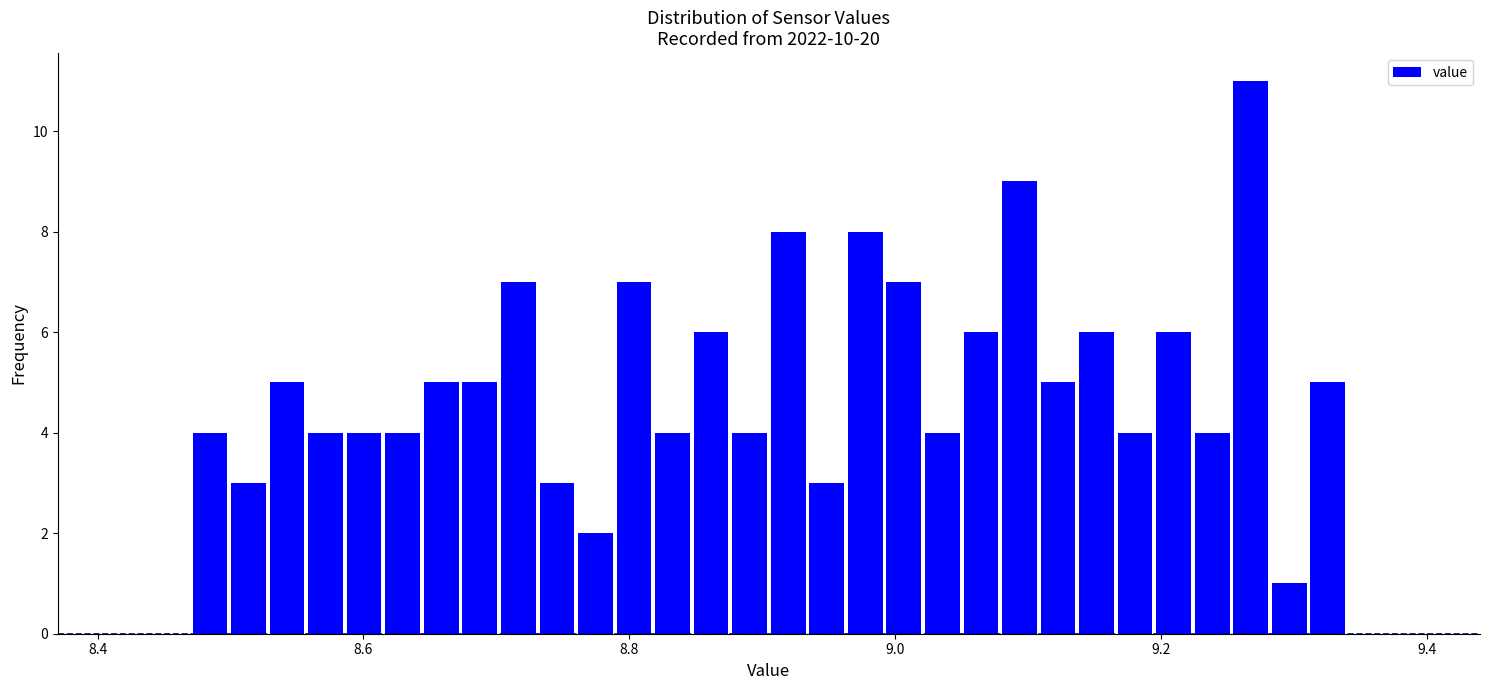

Read against the x-axis, roughly where is the centre of the tallest bar?

9.26